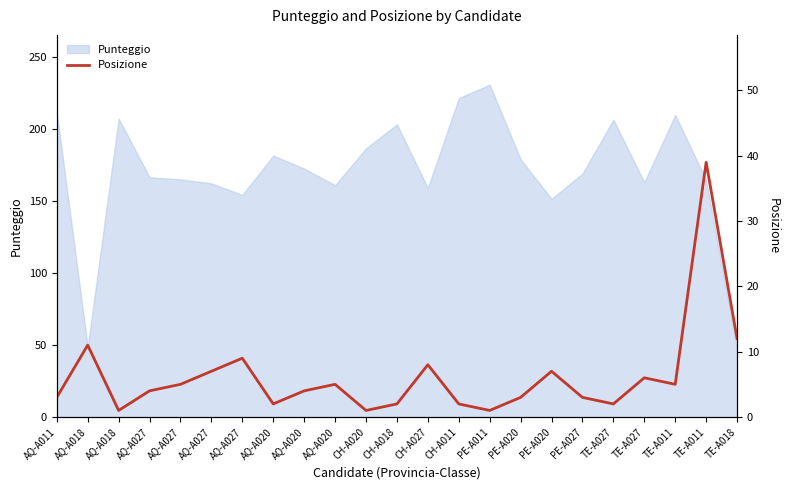

Between PE-A020 and TE-A027, which is larger?

PE-A020